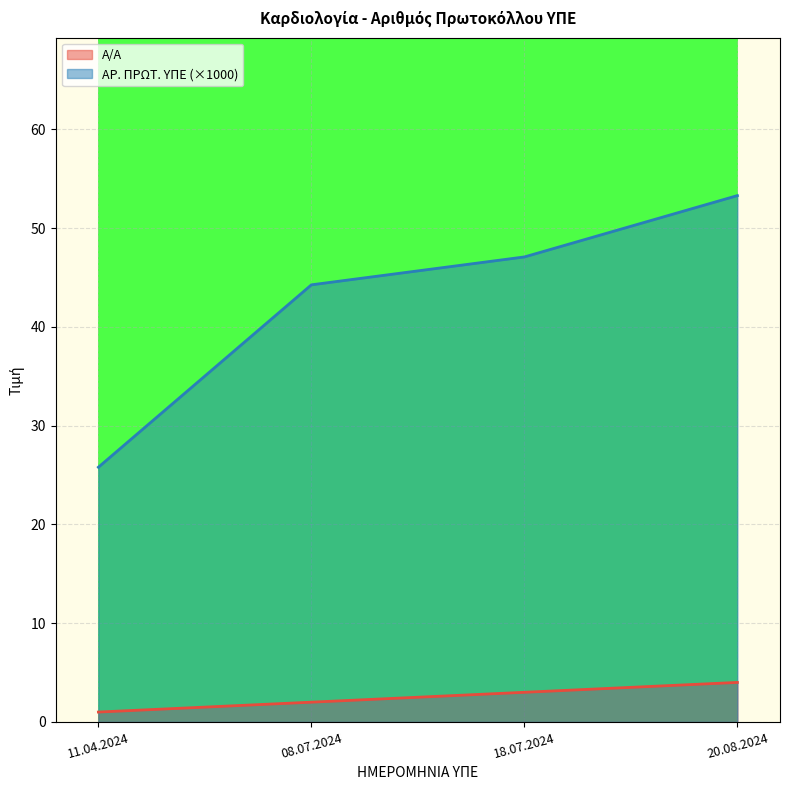

True or false: ΑΡ. ΠΡΩΤ. ΥΠΕ and Α/Α intersect in this chart.

False